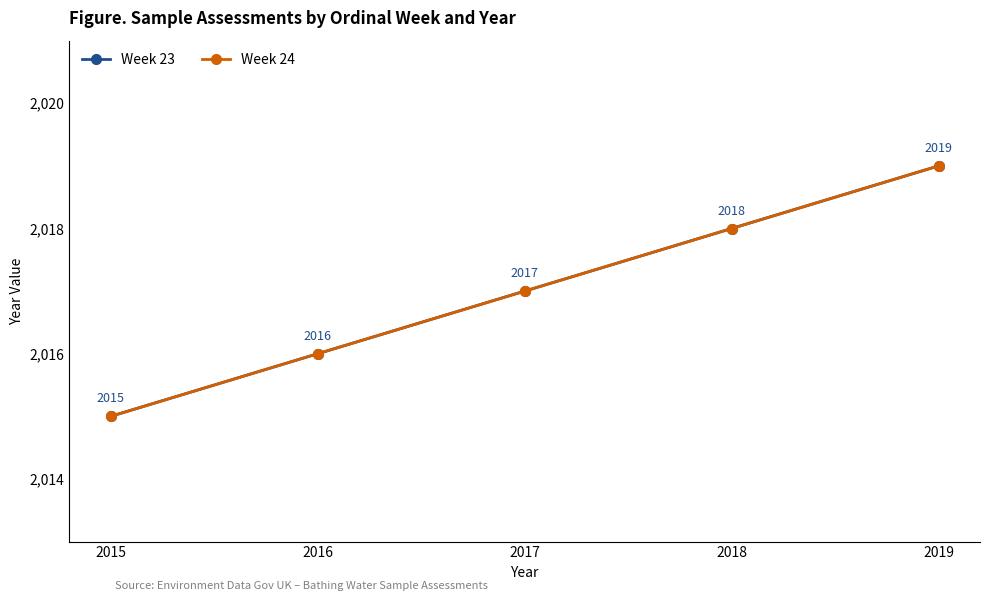

Does the chart have visible grid lines?

No